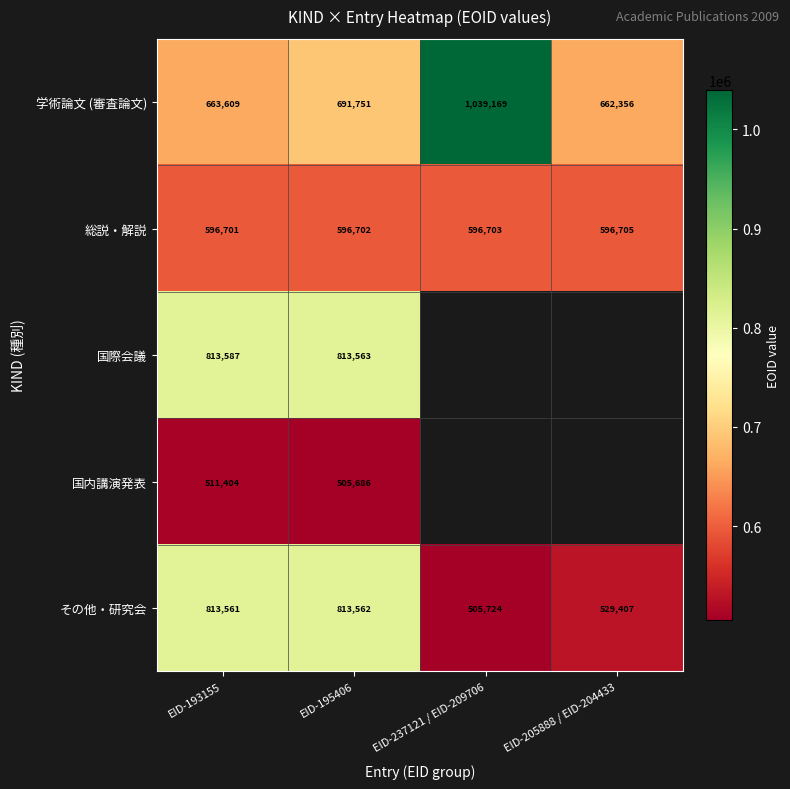

At how many categories does at least one series exceed 1001148?

1